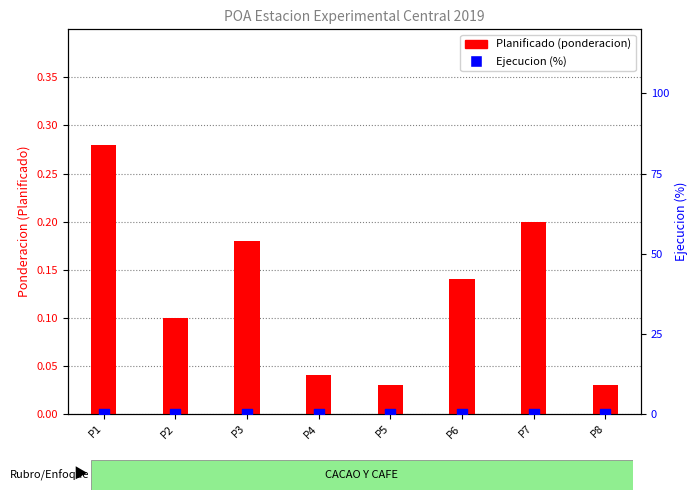

What are all the series names shown in the legend?

Planificado (ponderacion), Ejecucion (%)